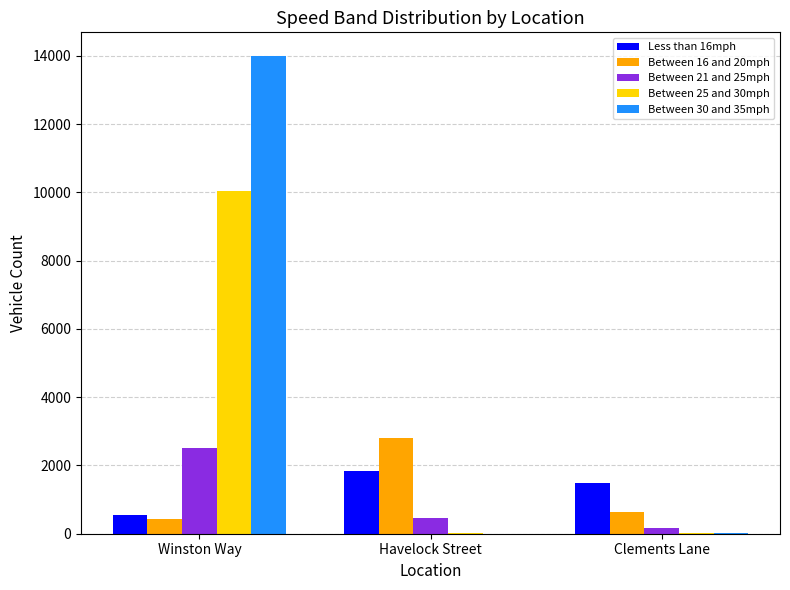

Which series has the largest total across all categories?

Between 30 and 35mph